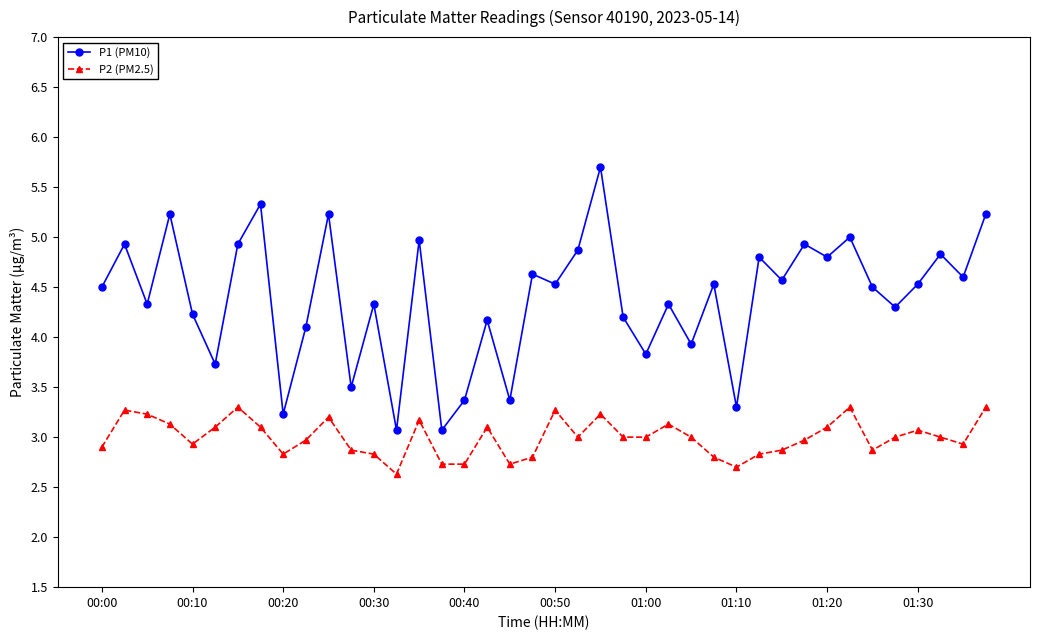

What is the minimum value shown in the chart?

2.6